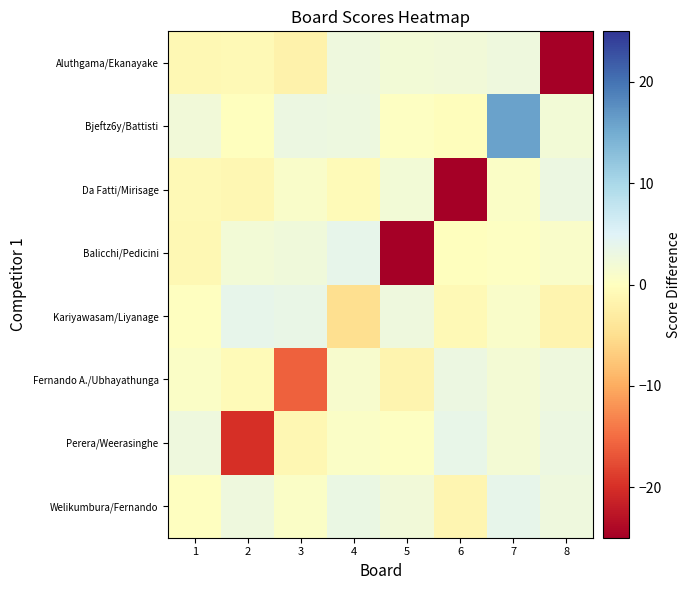

Between 1 and 5, which series saw the biggest shift?

Balicchi/Pedicini